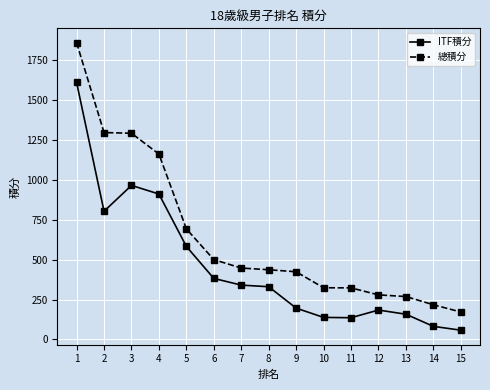

What is the approximate value of 總積分 at 9?

423.5